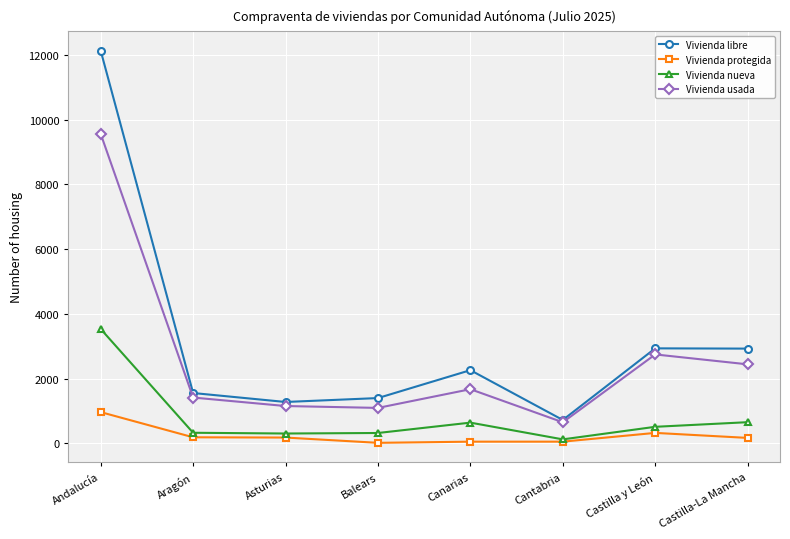

What is the smallest value displayed?

15